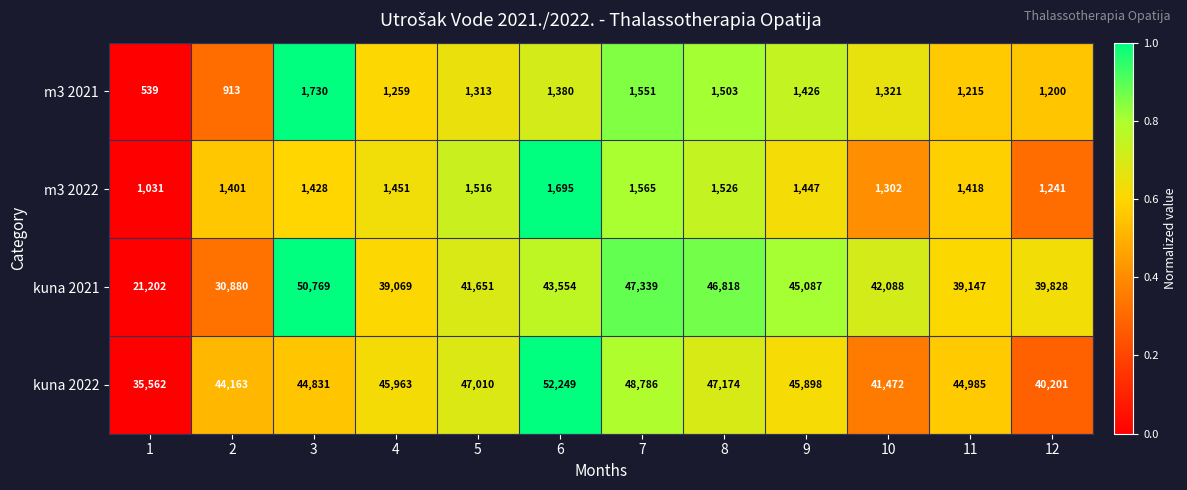

Is it true that kuna 2021 equals 70278 at 9?

False